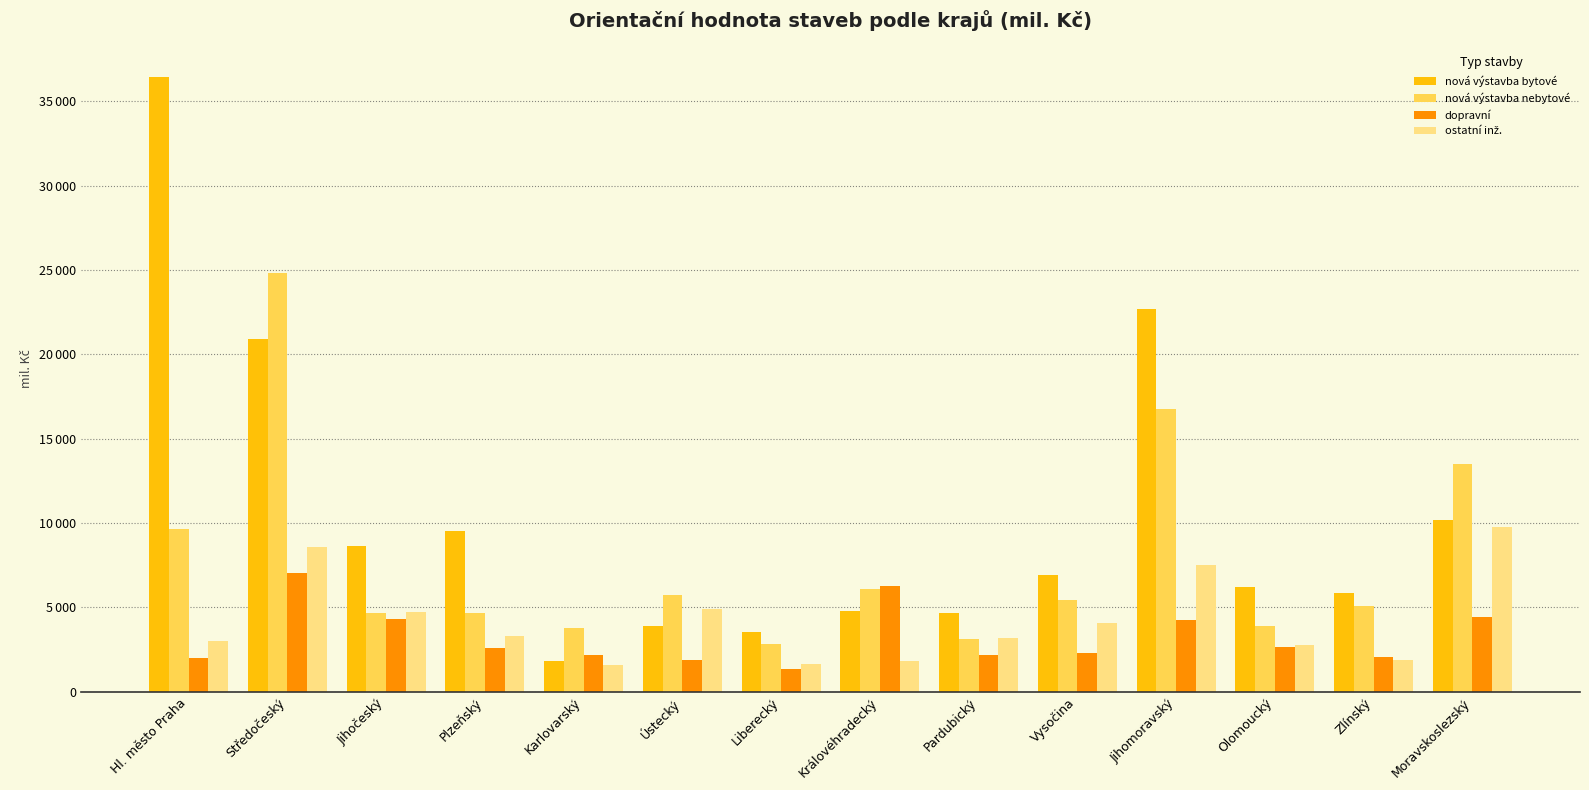

Are the bars horizontal?

No